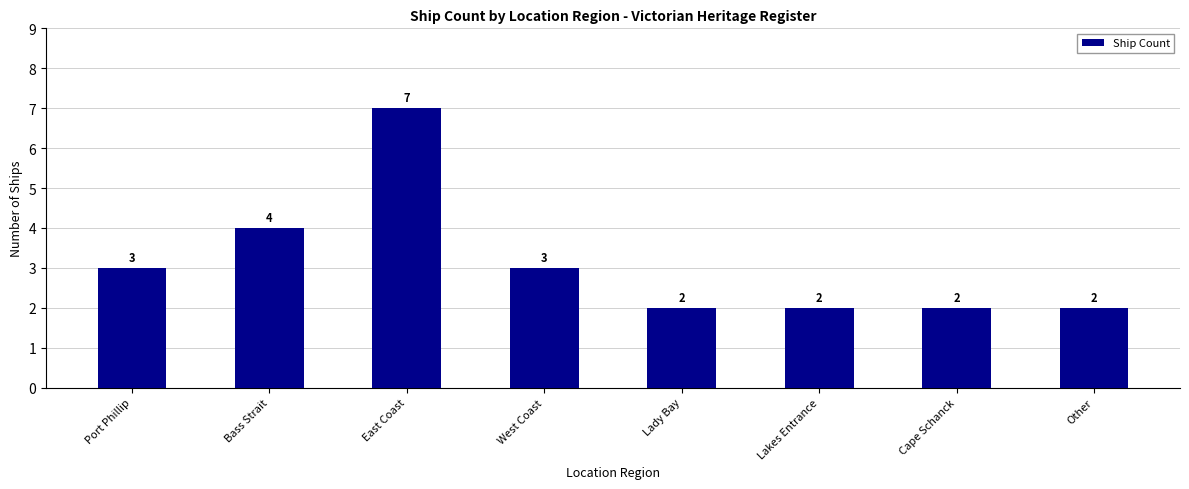

What value does the data have at West Coast?

3